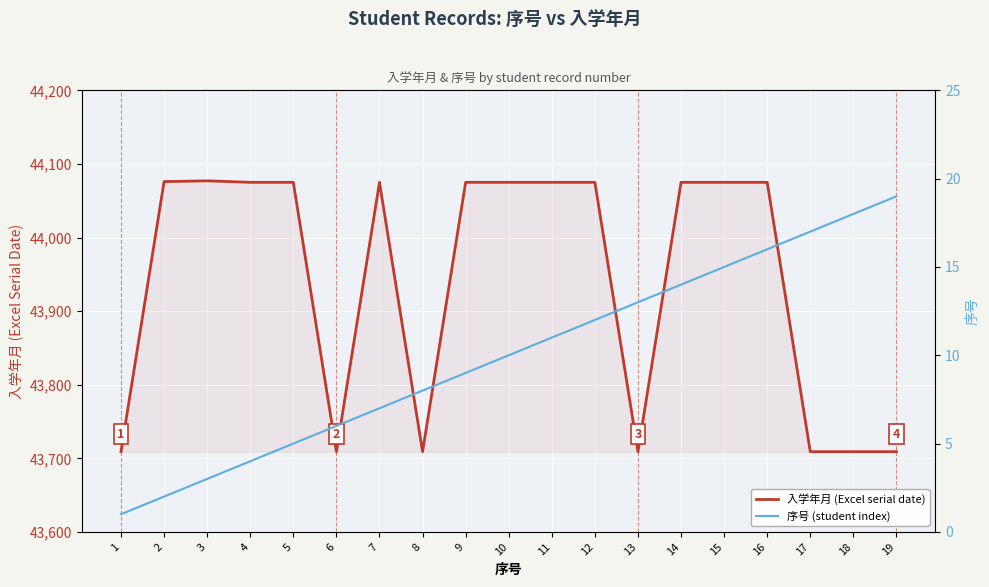

True or false: 入学年月 (Excel serial date) and 序号 (student index) intersect in this chart.

False